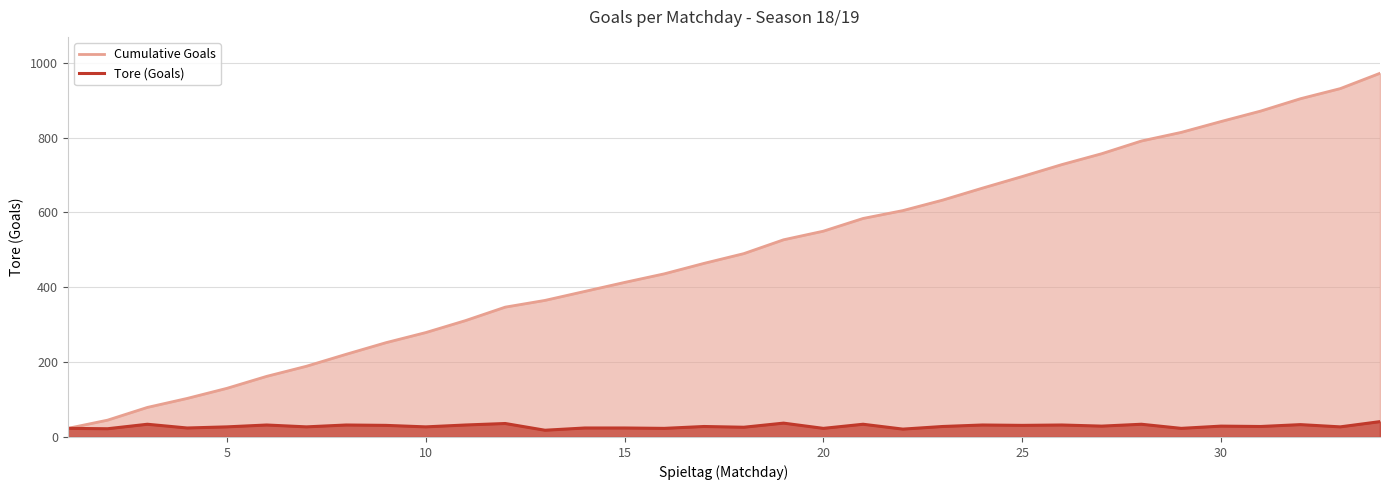

True or false: Cumulative Goals and Tore (Goals) cross at least once.

False